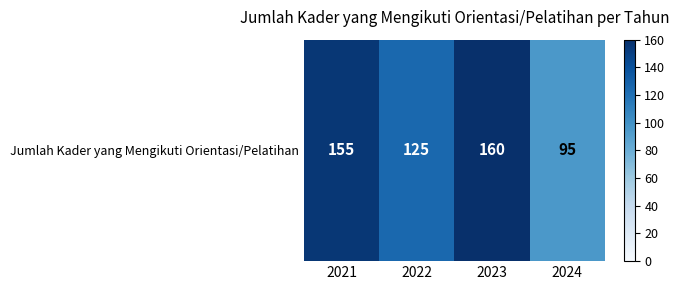

At which category does the chart reach its peak across all series?

2023